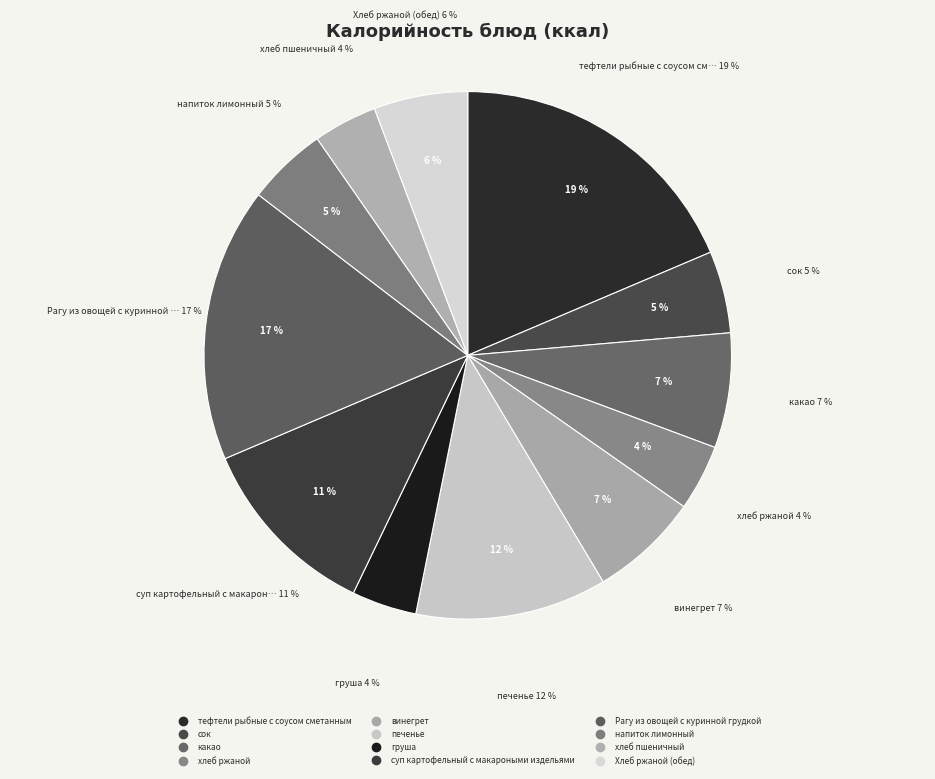

To the nearest percent, what portion does винегрет represent?

7%